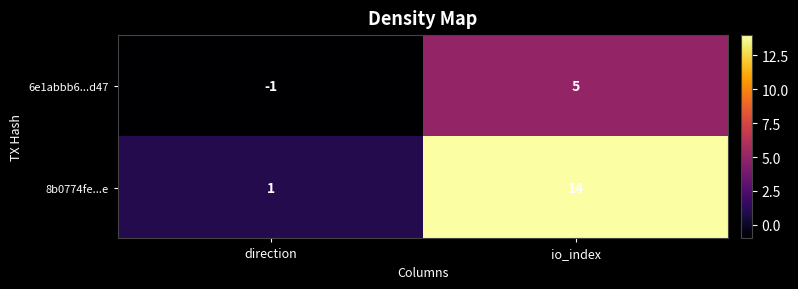

Which series has the widest spread of values?

8b0774fe...e